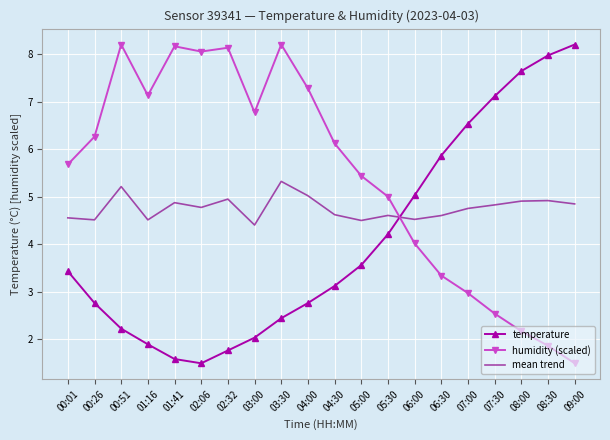

What is the spread (max minus min) of values at 02:32?

6.4